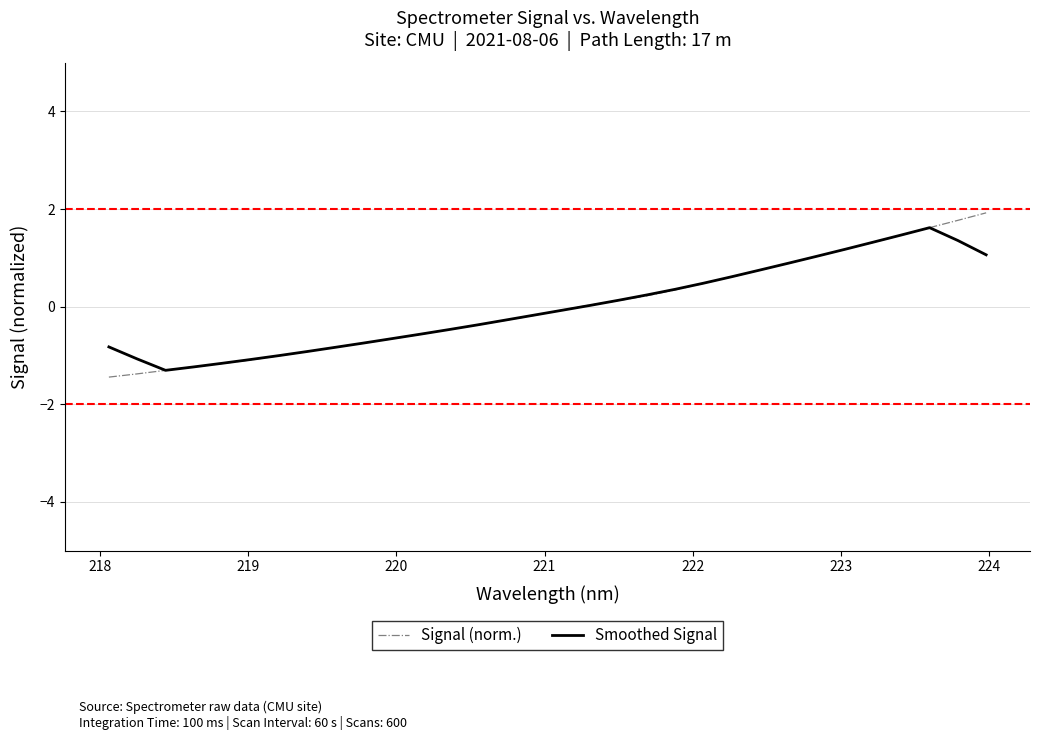

After their last crossing, which series has the higher values: Smoothed Signal or Signal (norm.)?

Signal (norm.)